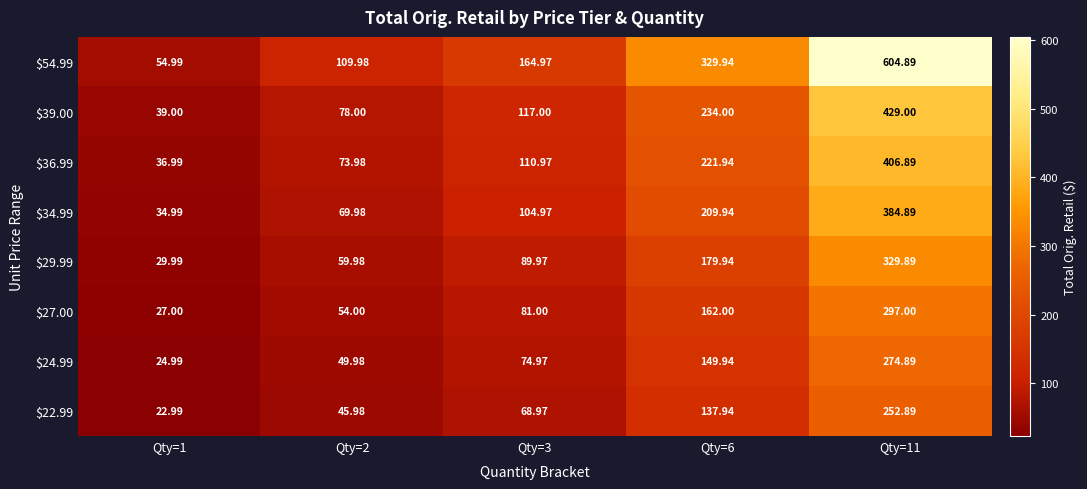

What is the smallest value displayed?

23.0